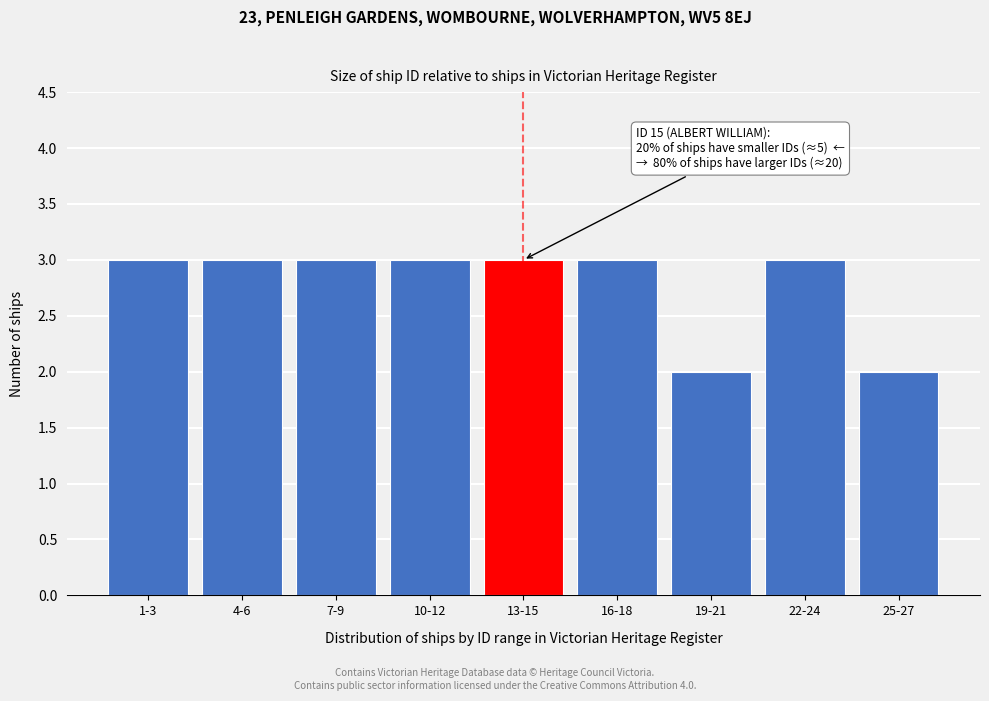

Reading left to right, transcribe all the data shown in this chart.

1-3=3	4-6=3	7-9=3	10-12=3	13-15=3	16-18=3	19-21=2	22-24=3	25-27=2